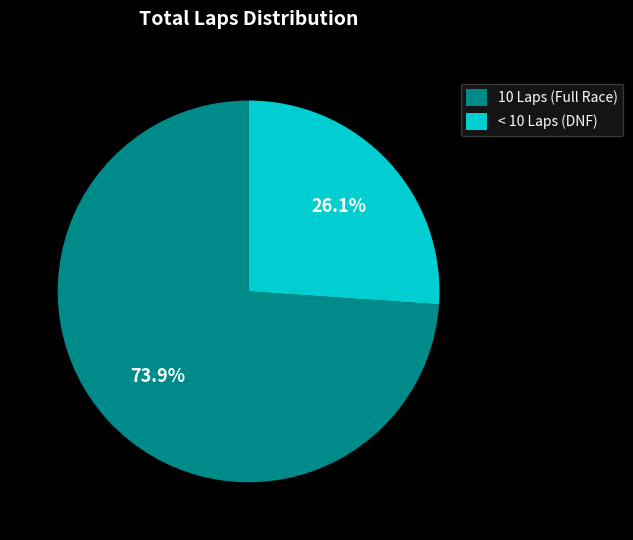

To the nearest percent, what is the difference between the largest and smallest slice percentages?

48%